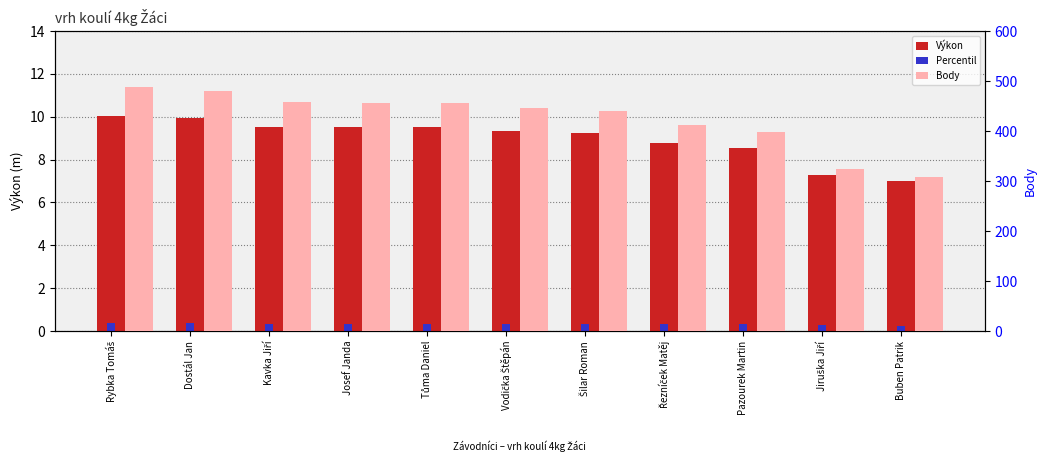

Reading left to right, transcribe all the data shown in this chart.

Výkon: Rybka Tomáš=10.0	Dostál Jan=9.9	Kavka Jiří=9.5	Josef Janda=9.5	Tůma Daniel=9.5	Vodička Štěpán=9.3	Šilar Roman=9.2	Řezníček Matěj=8.8	Pazourek Martin=8.6	Jiruška Jiří=7.3	Buben Patrik=7.0
Body: Rybka Tomáš=488.0	Dostál Jan=481.0	Kavka Jiří=458.0	Josef Janda=457.0	Tůma Daniel=456.0	Vodička Štěpán=446.0	Šilar Roman=441.0	Řezníček Matěj=413.0	Pazourek Martin=399.0	Jiruška Jiří=324.0	Buben Patrik=308.0